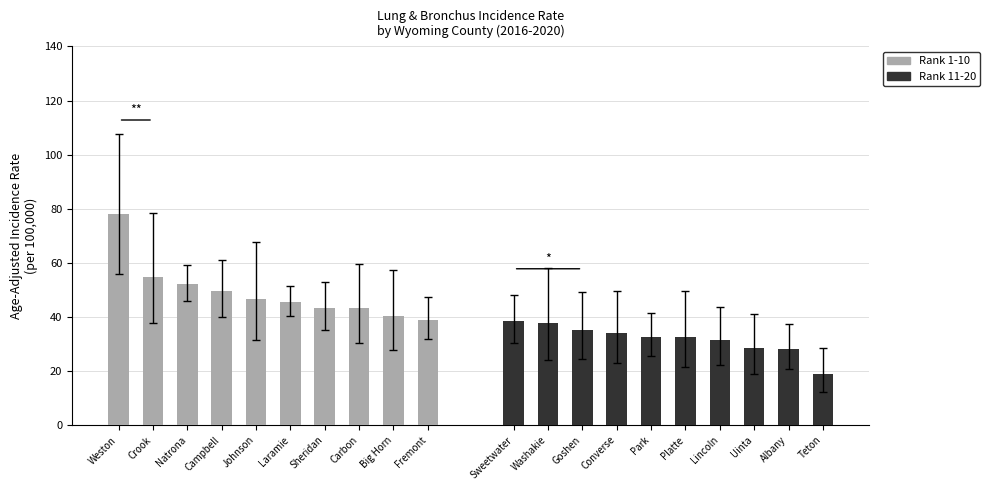

What position from the left is Laramie?

6